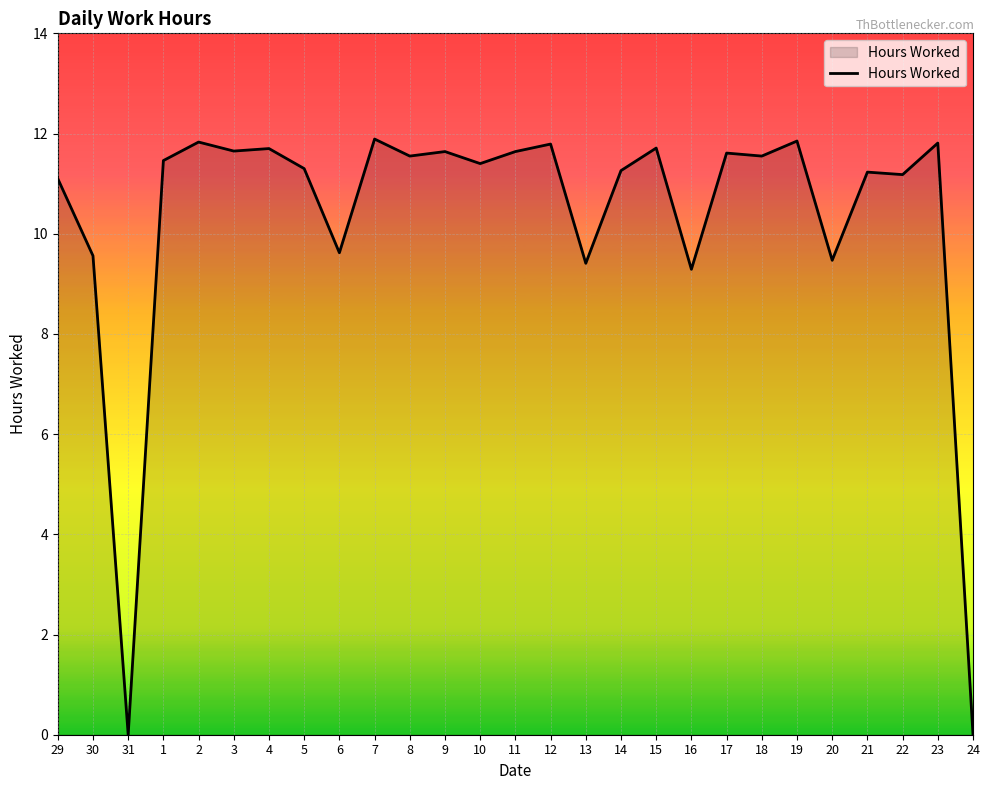

What is the difference between the values at 1 and 30?

1.9